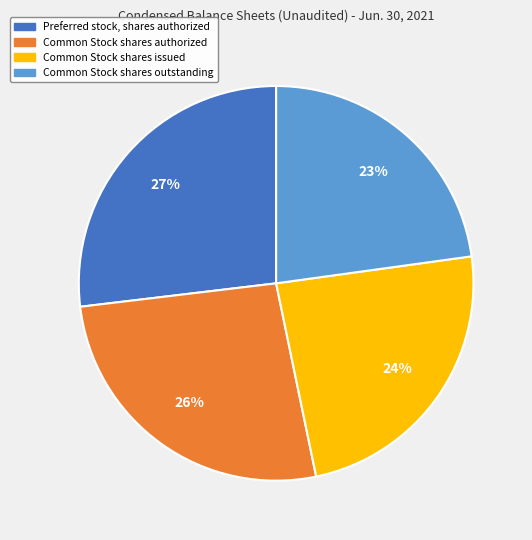

Does Common Stock shares outstanding represent more than half of the total?

No